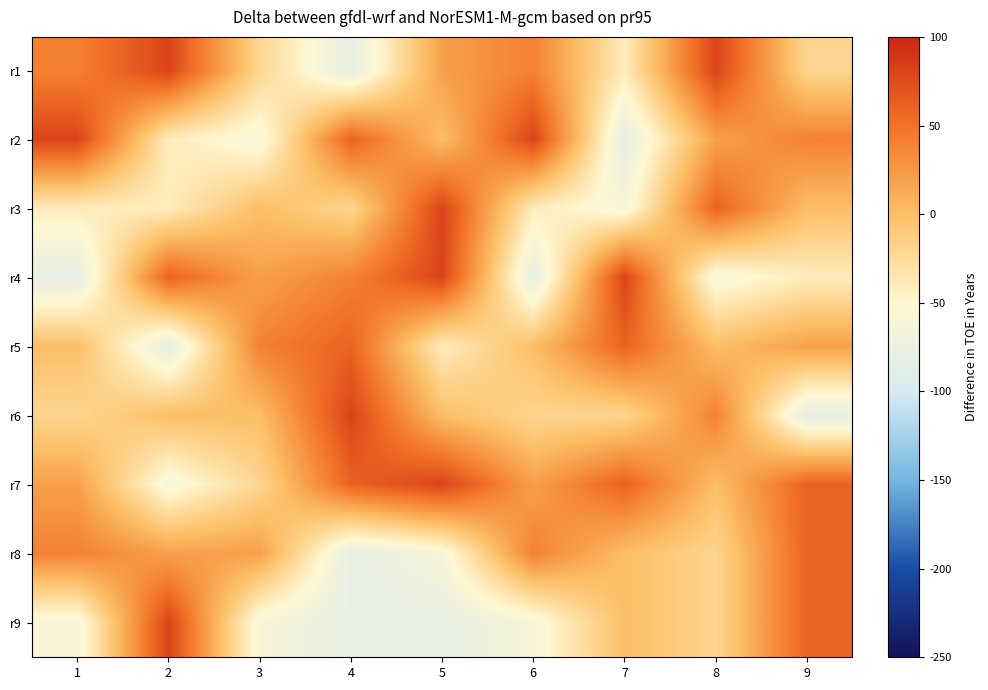

List the series in order of their peak value, lowest first.

r5, r8, r1, r2, r3, r4, r6, r7, r9